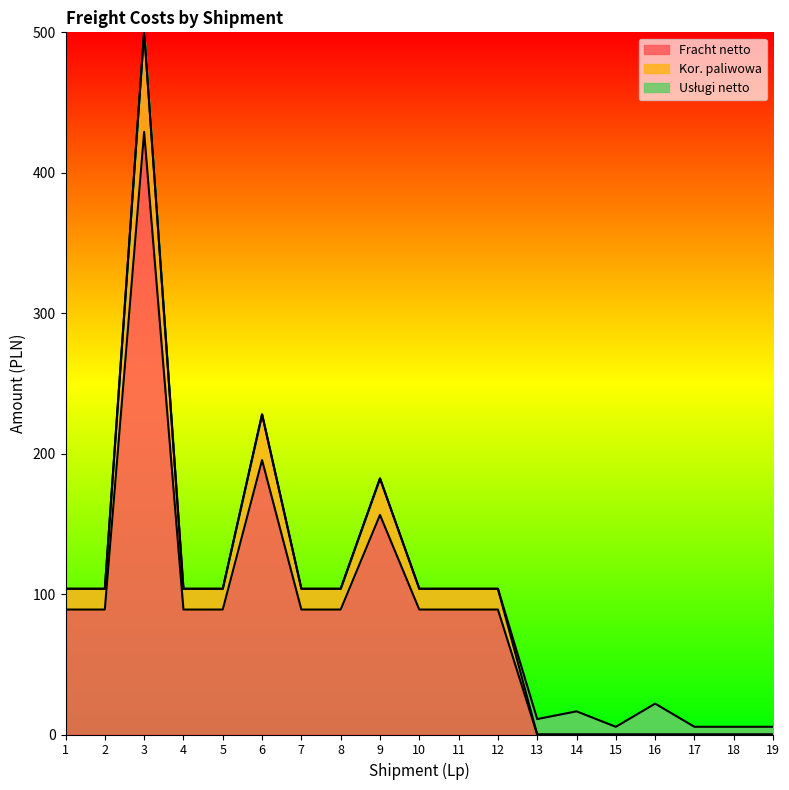

In Fracht netto, how many points are higher than both neighbors (excluding endpoints)?

3